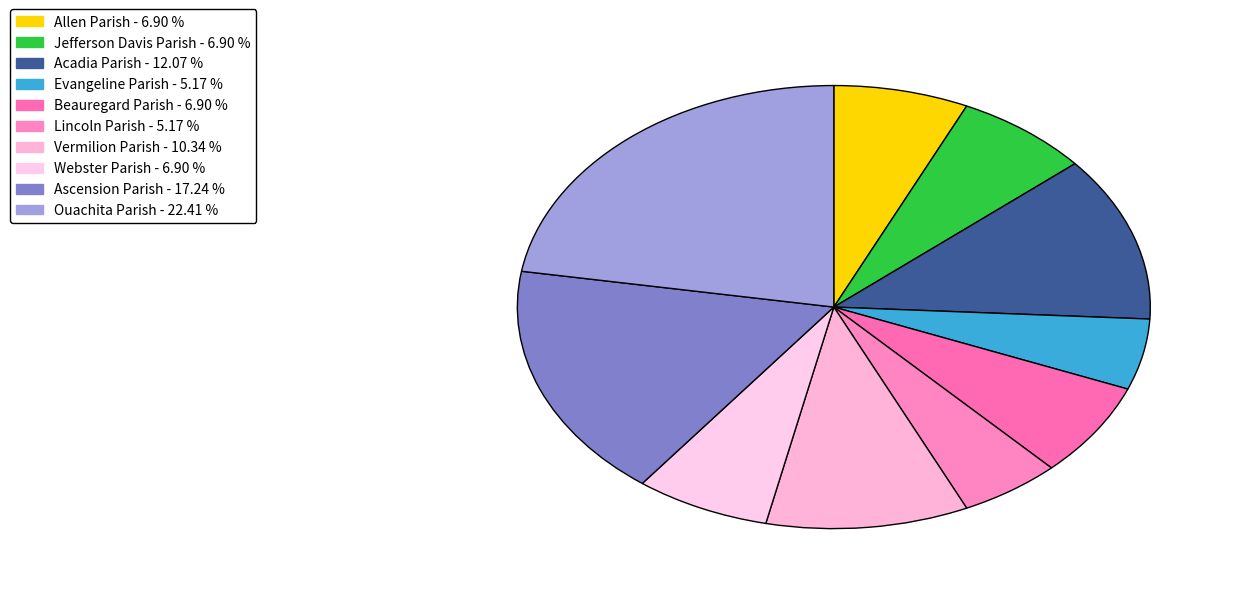

Is it true that Ascension Parish is 17% of the pie?

True